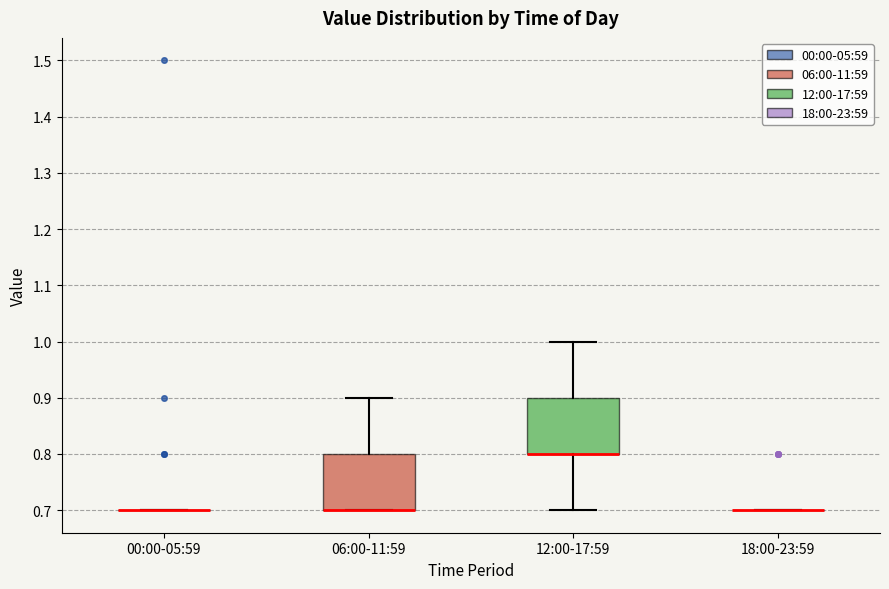

Reading left to right, read every box against the y-axis: the position of its median line, the range the box covers, and the ends of its whiskers. The values are not printed on the chart, so give them approximately, as read against the axis.

00:00-05:59: box collapsed to a line at 0.7, whiskers 0.7 to 0.7
06:00-11:59: median 0.7 (drawn on the box's lower edge), box 0.7 to 0.8, whiskers 0.7 to 0.9
12:00-17:59: median 0.8 (drawn on the box's lower edge), box 0.8 to 0.9, whiskers 0.7 to 1.0
18:00-23:59: box collapsed to a line at 0.7, whiskers 0.7 to 0.7